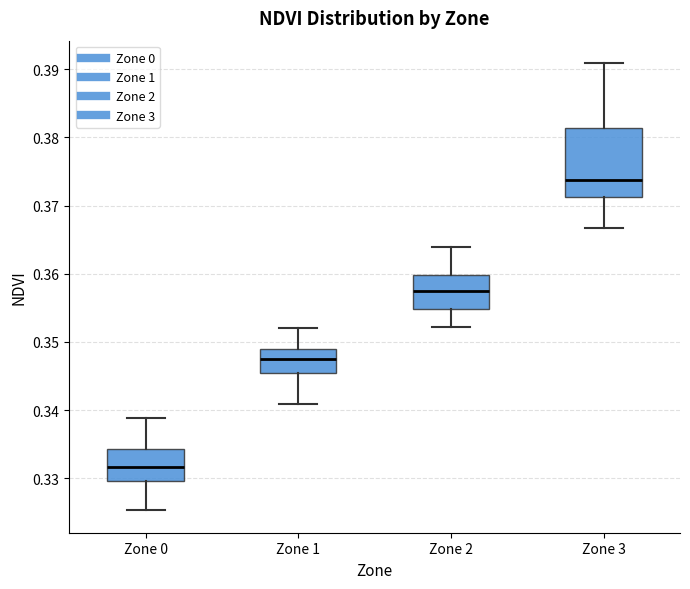

Which box has the highest median line?

Zone 3